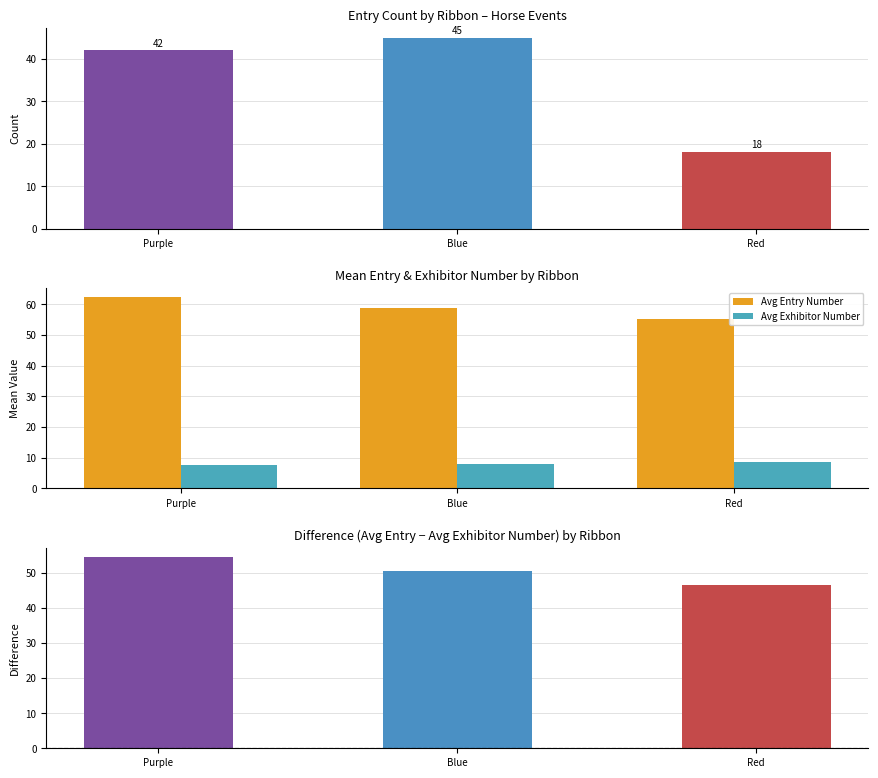

Which category has the lowest value in the Avg Entry Number series?

Red